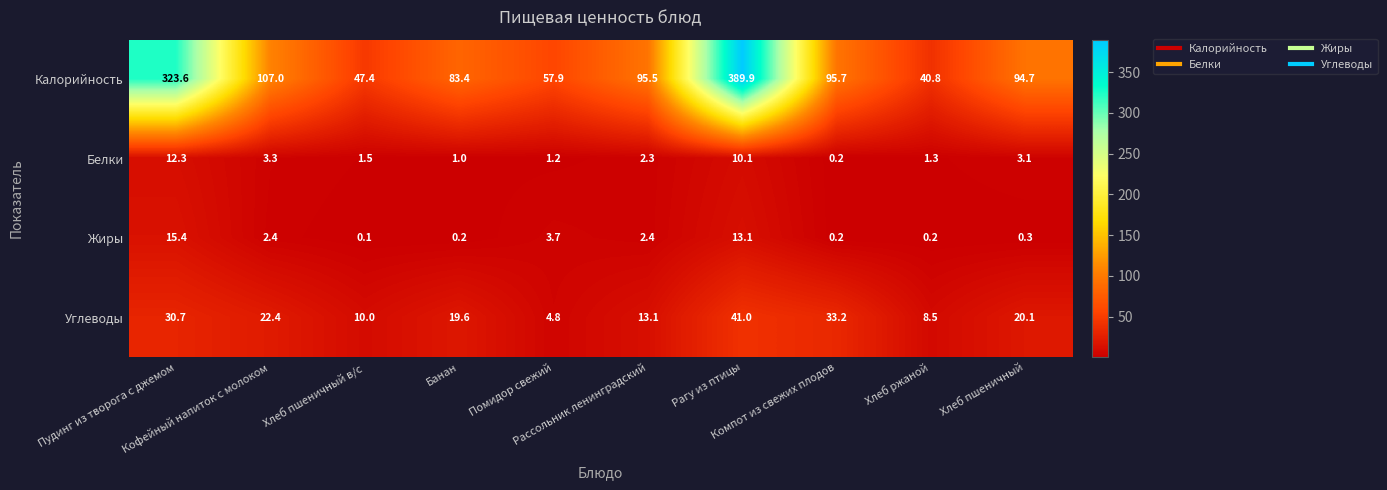

What is the difference between the maximum and minimum values in the Углеводы series?

36.2